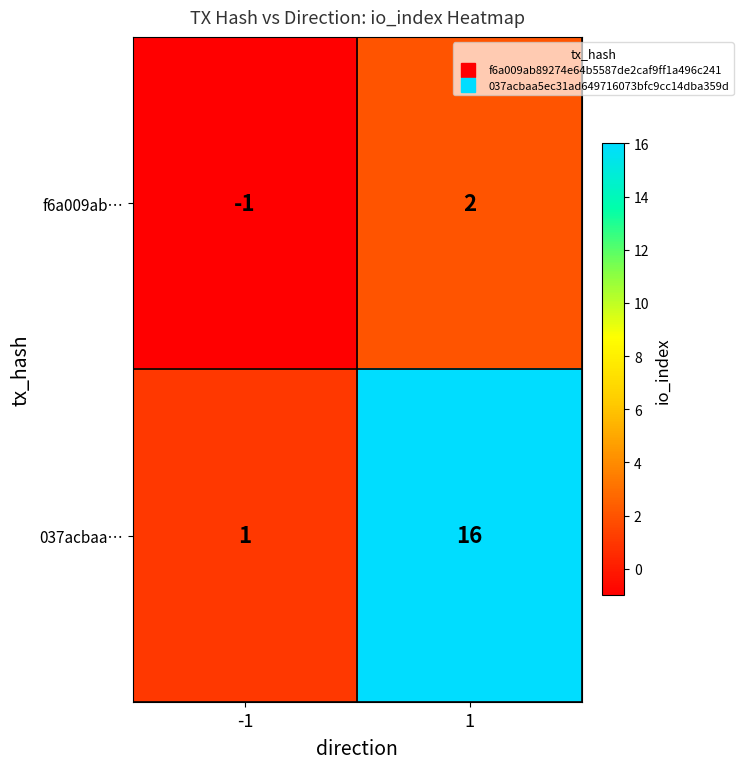

Is it true that 037acbaa… equals 1 at -1?

True